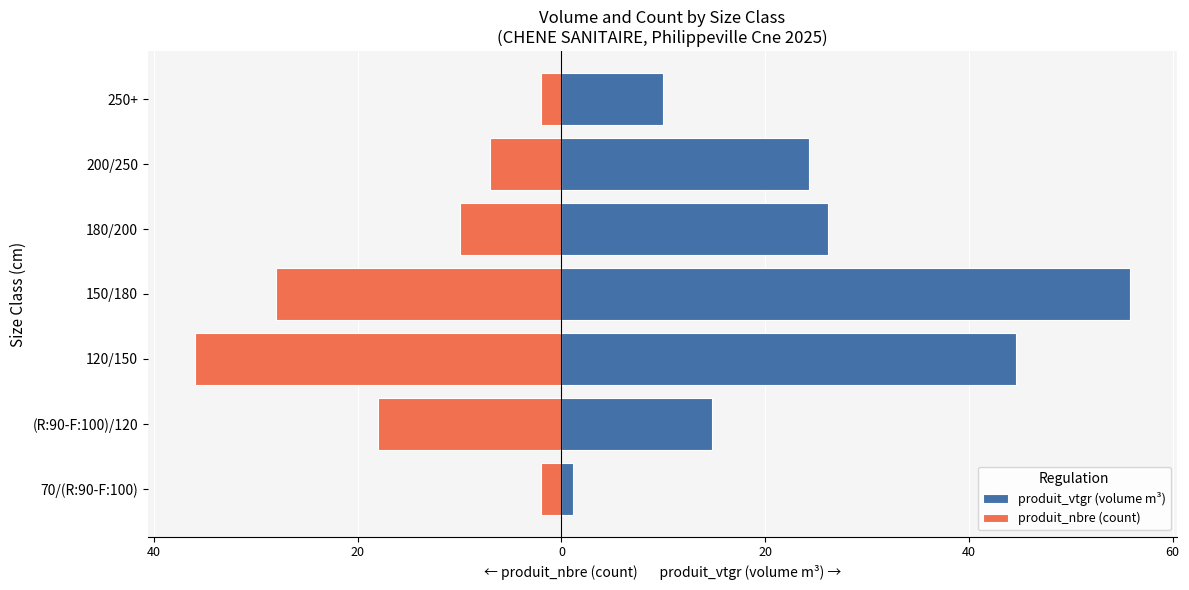

What are all the series names shown in the legend?

produit_vtgr (volume m³), produit_nbre (count)